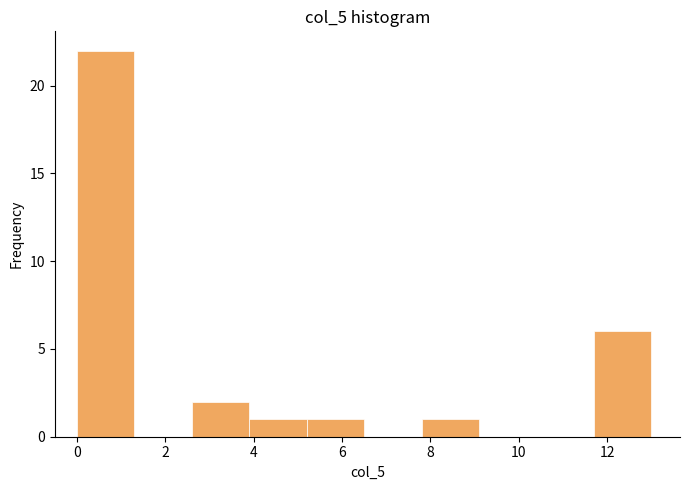

Which range on the x-axis has the tallest bar?

0.0 to 1.3